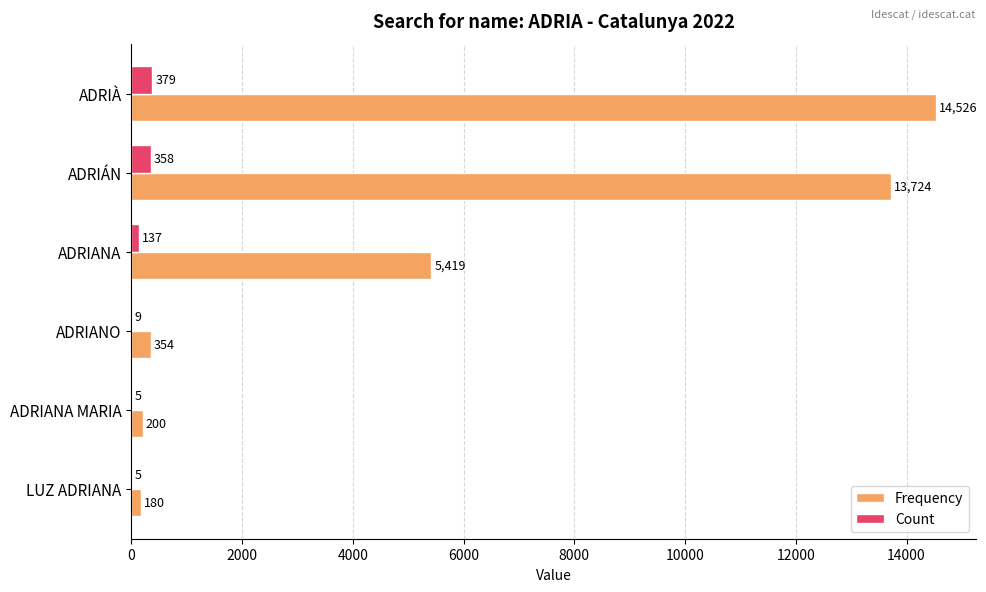

At which label is Count closest to 192?

ADRIANA